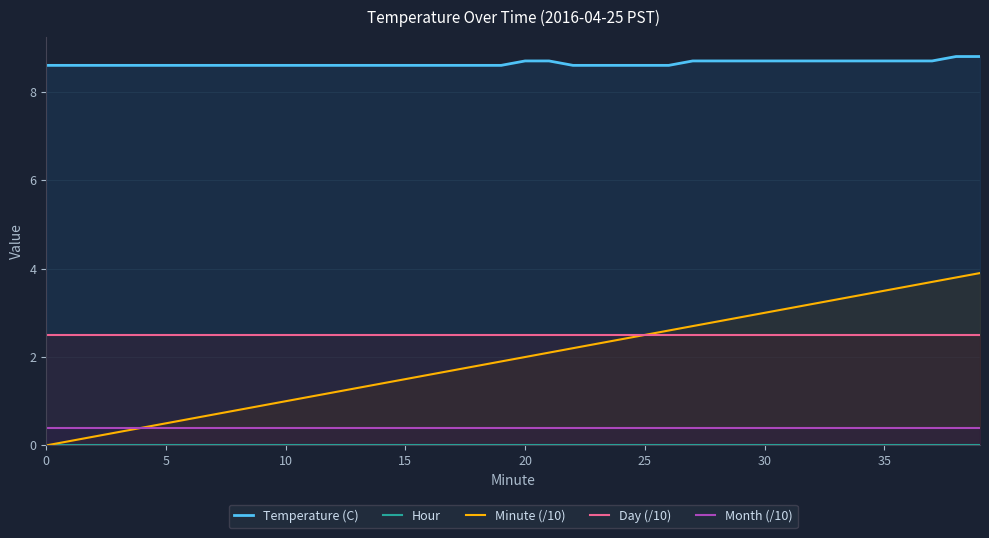

Which series has the widest spread of values?

Minute (/10)